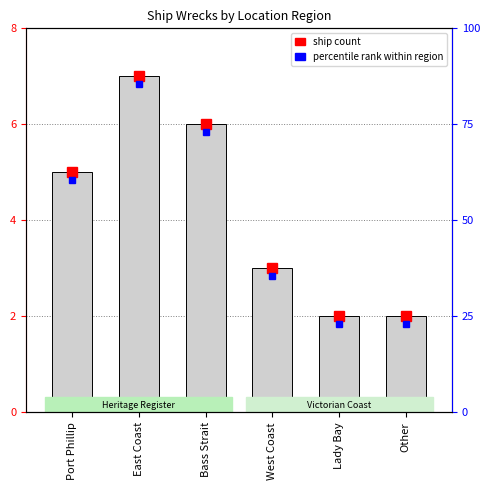

The value at West Coast is 1. True or false?

False